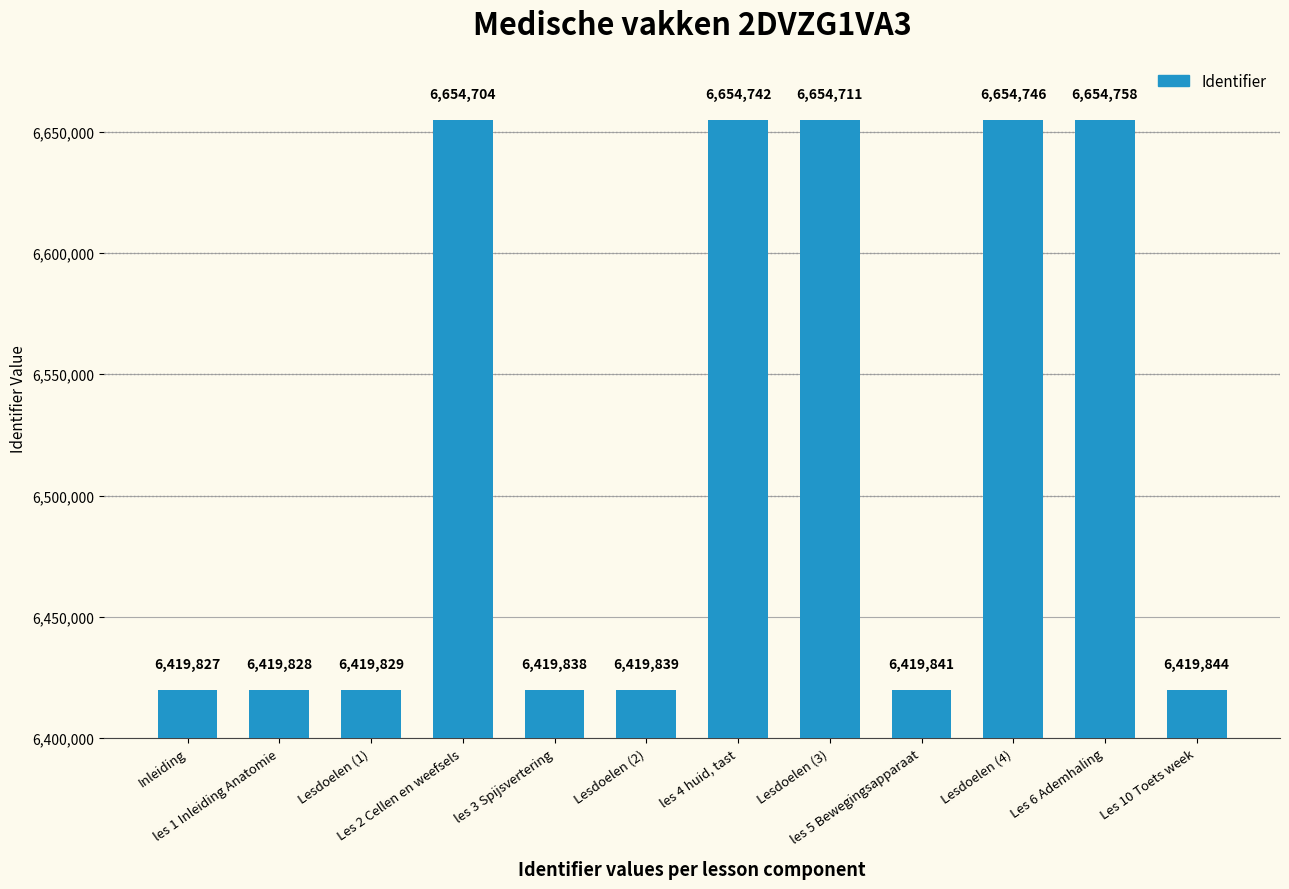

What position from the right is Lesdoelen (2)?

7